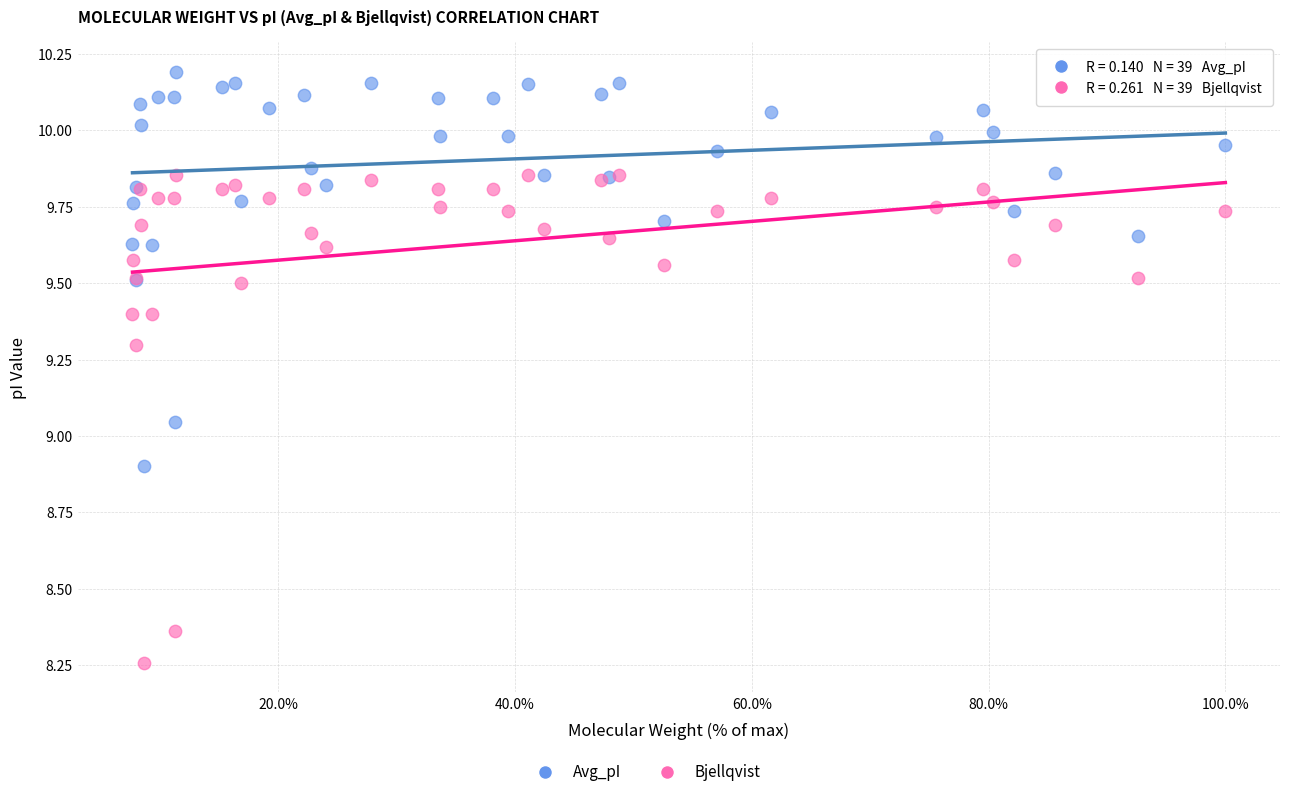

Which series reaches the minimum Y coordinate?

Bjellqvist